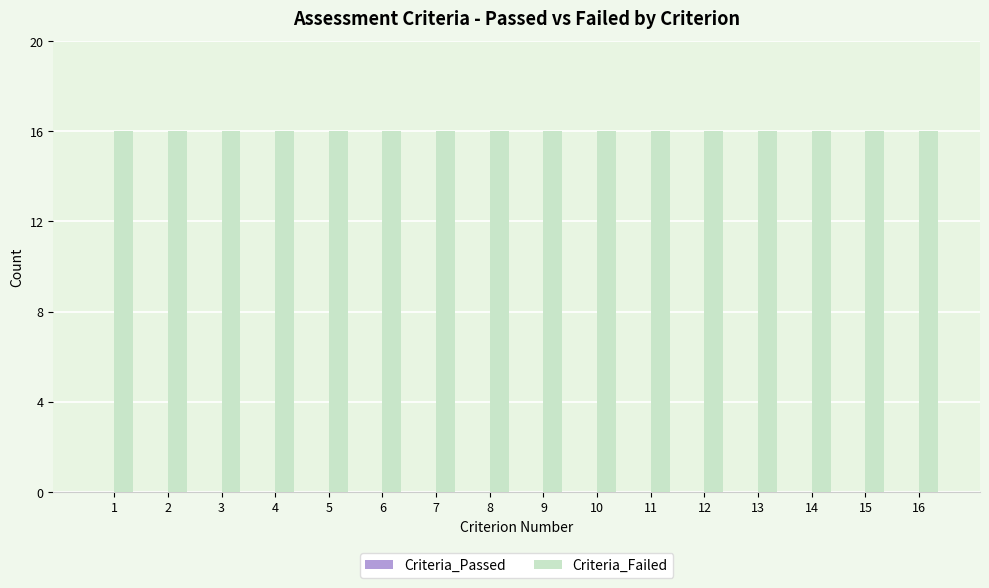

Reading left to right, extract all data points from this chart.

Criteria_Passed: 0	0	0	0	0	0	0	0	0	0	0	0	0	0	0	0
Criteria_Failed: 16	16	16	16	16	16	16	16	16	16	16	16	16	16	16	16